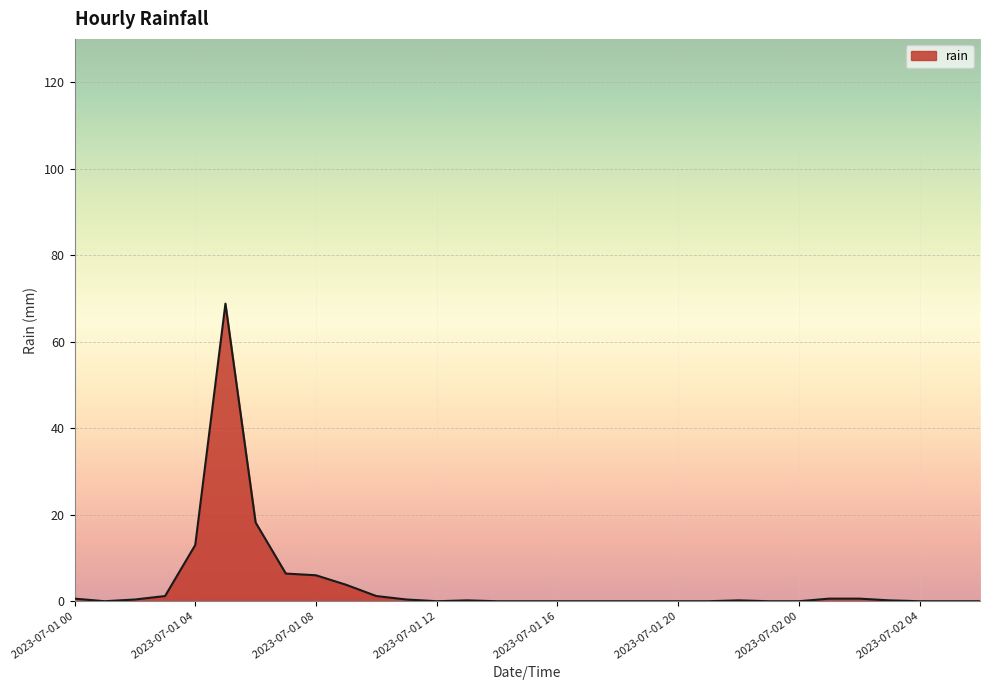

What is the difference between the maximum and minimum values?

68.8